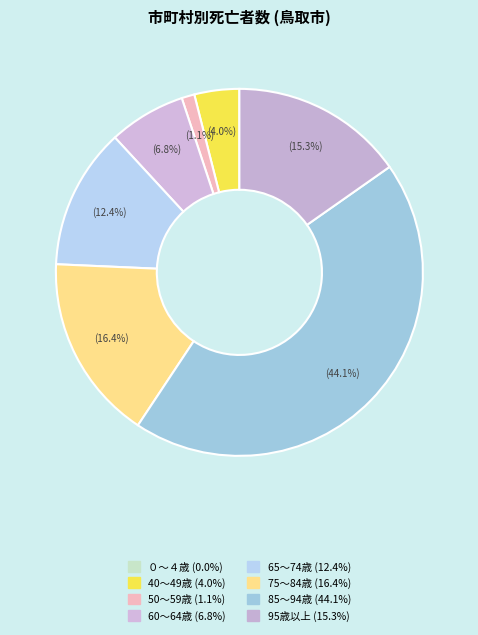

What is the smallest slice in the pie chart?

０～４歳